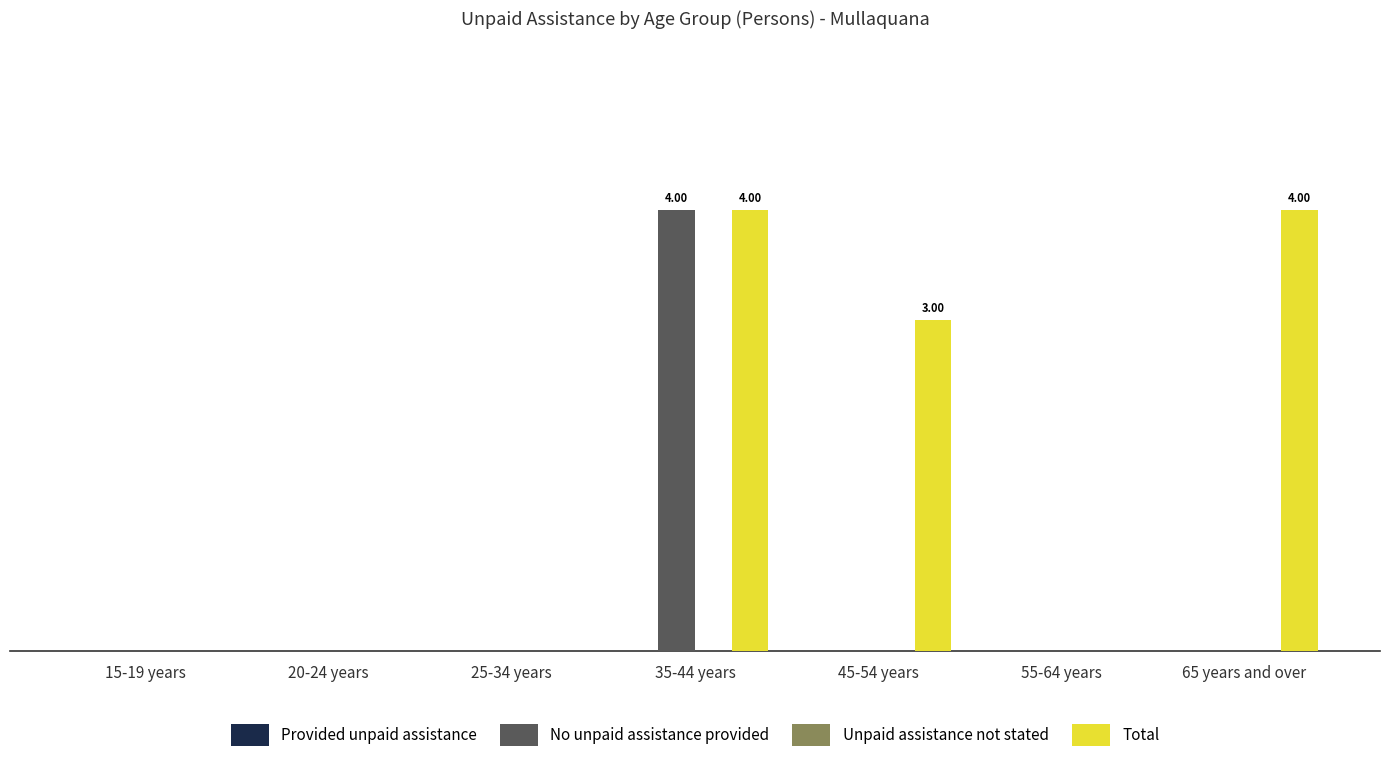

List the series in order of their peak value, highest first.

No unpaid assistance provided, Total, Provided unpaid assistance, Unpaid assistance not stated